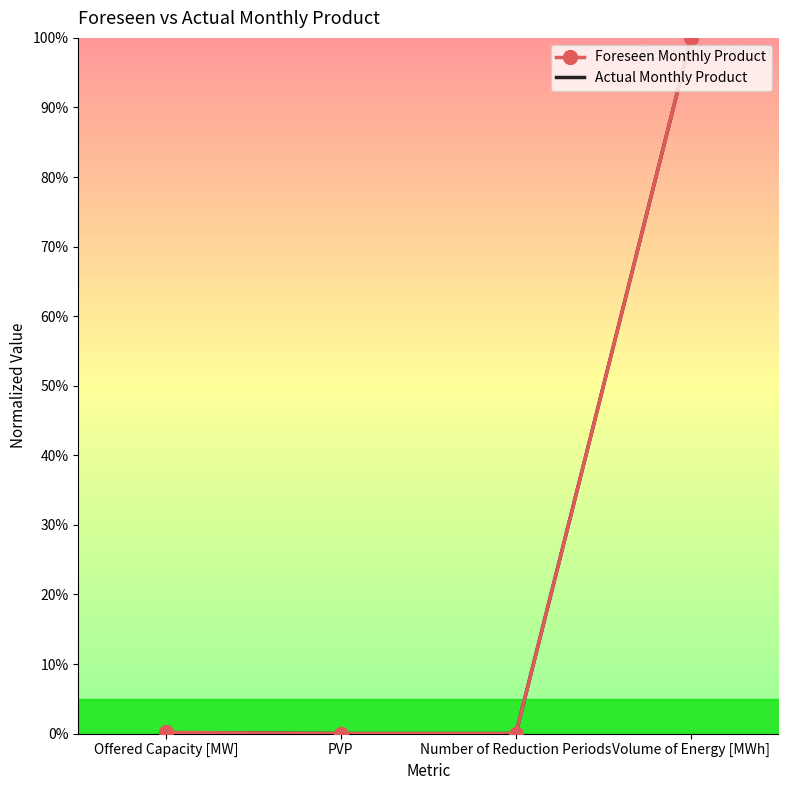

Which category has the highest value in the Foreseen Monthly Product series?

Volume of Energy [MWh]